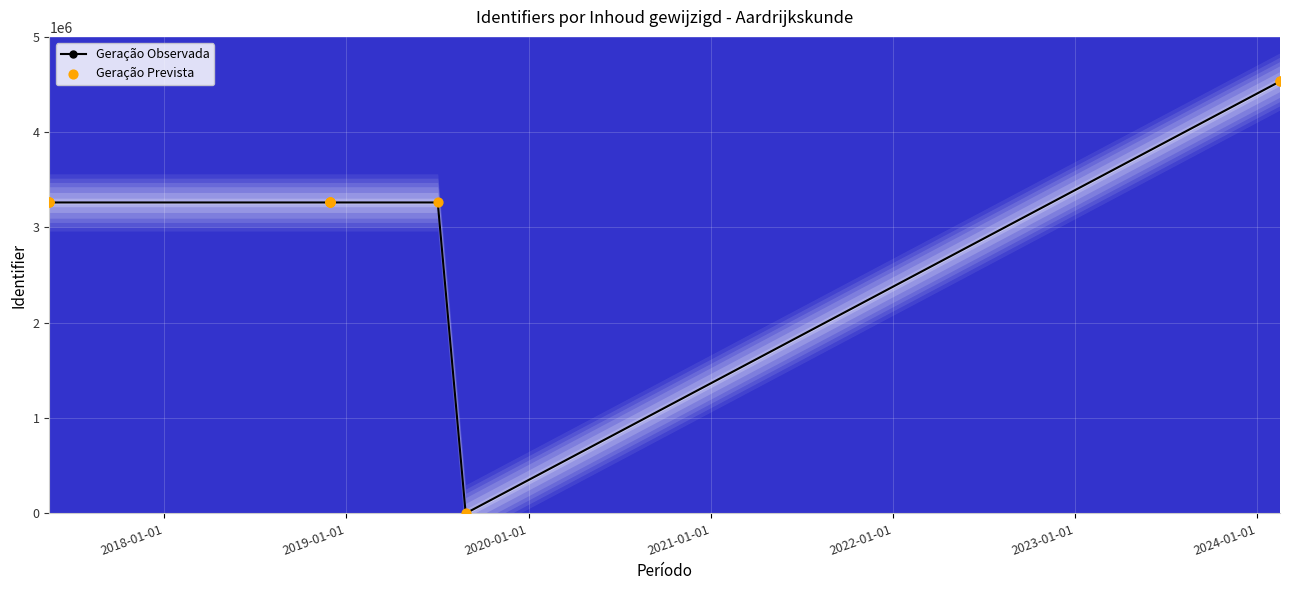

What are all the series names shown in the legend?

Geração Observada, Geração Prevista